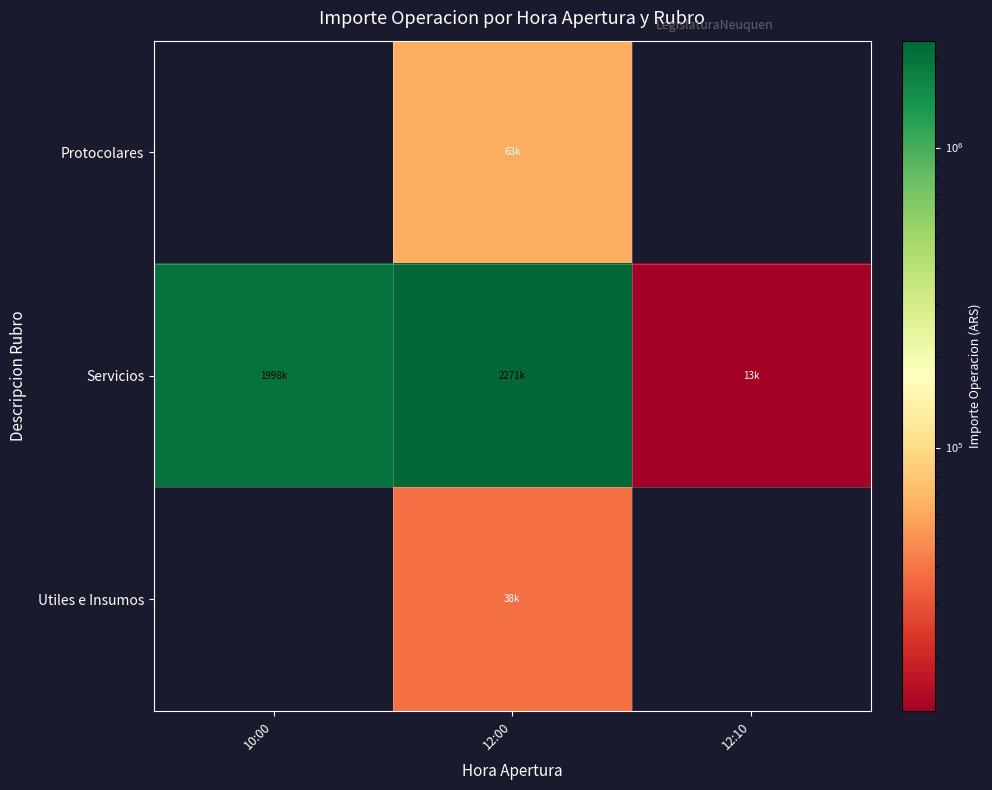

Which series has the largest range (max minus min)?

Servicios